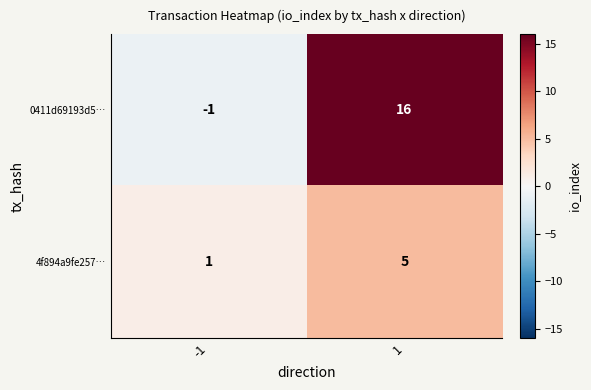

Is the value of 0411d69193d5… at -1 greater than the value of 4f894a9fe257… at -1?

No